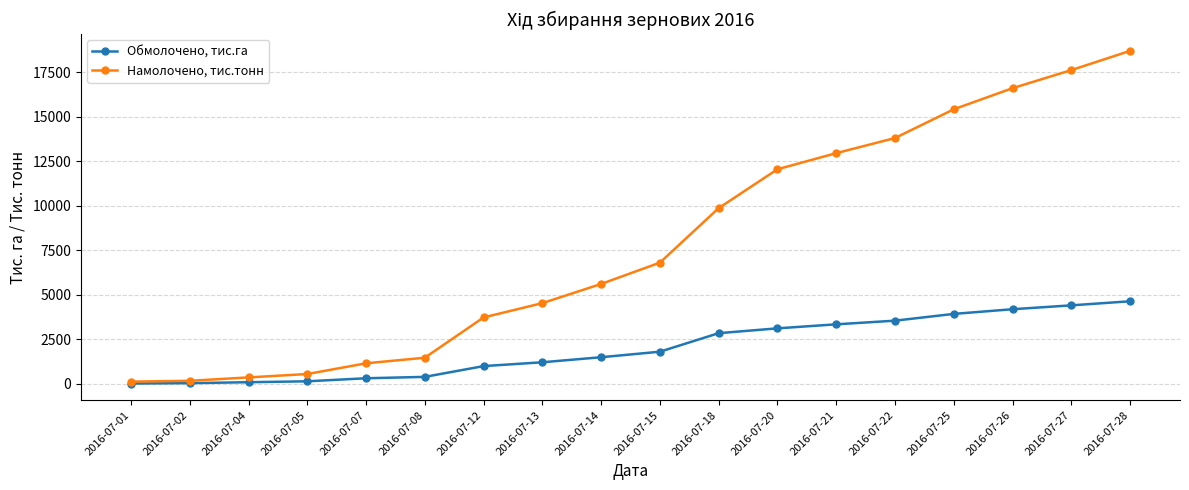

At how many categories does at least one series exceed 9508?

8